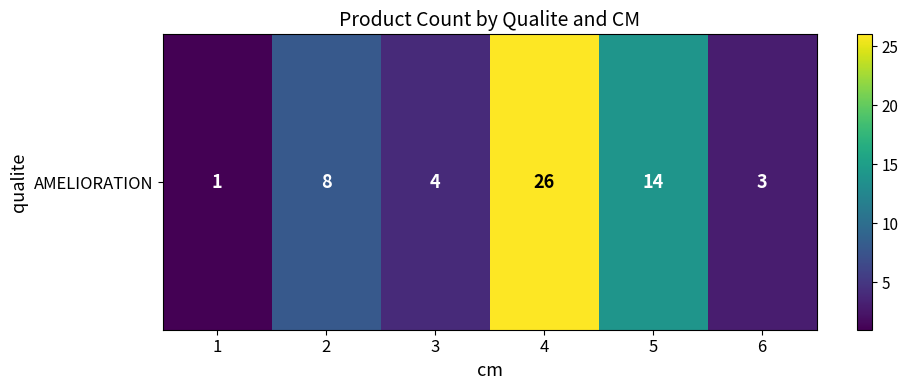

Reading left to right, extract all data points from this chart.

1	8	4	26	14	3